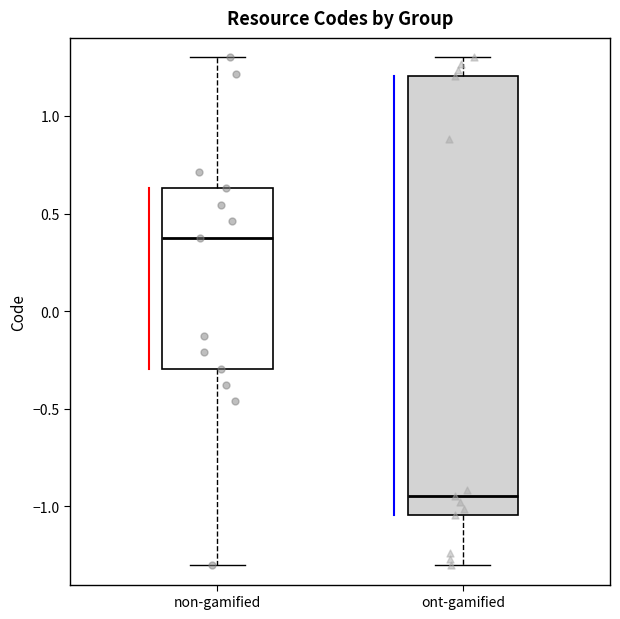

Reading left to right, read every box against the y-axis: the position of its median line, the range the box covers, and the ends of its whiskers. The values are not printed on the chart, so give them approximately, as read against the axis.

non-gamified: median 0.40, box -0.30 to 0.65, whiskers -1.30 to 1.30
ont-gamified: median -0.95, box -1.05 to 1.20, whiskers -1.30 to 1.30